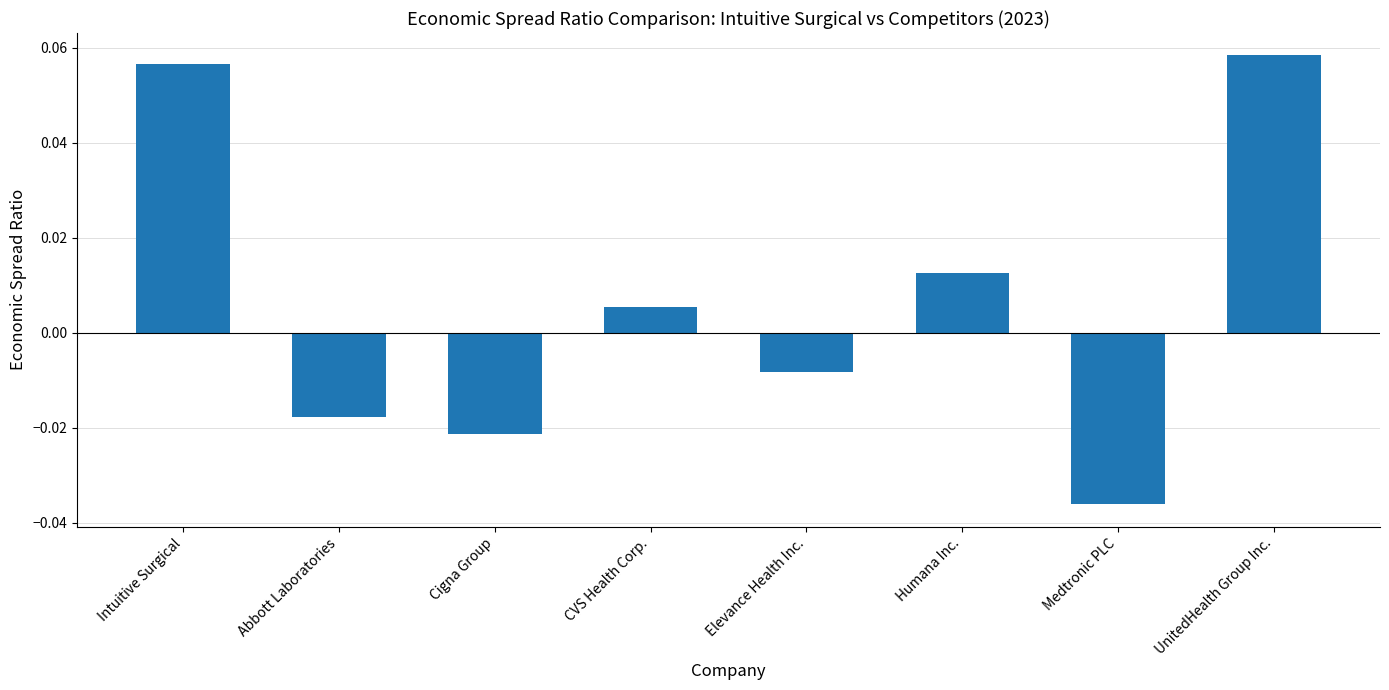

What is the change in value from CVS Health Corp. to UnitedHealth Group Inc.?

+0.1